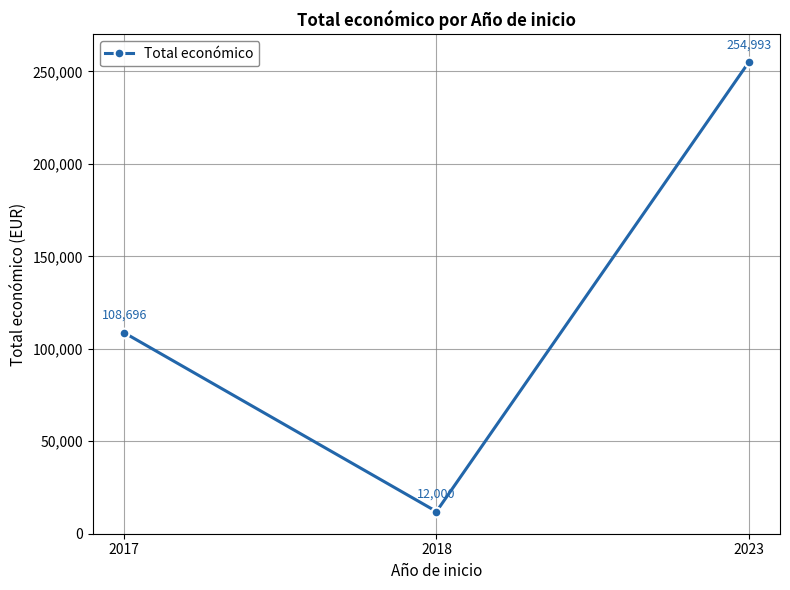

List the labels in order of value, smallest first.

2018, 2017, 2023